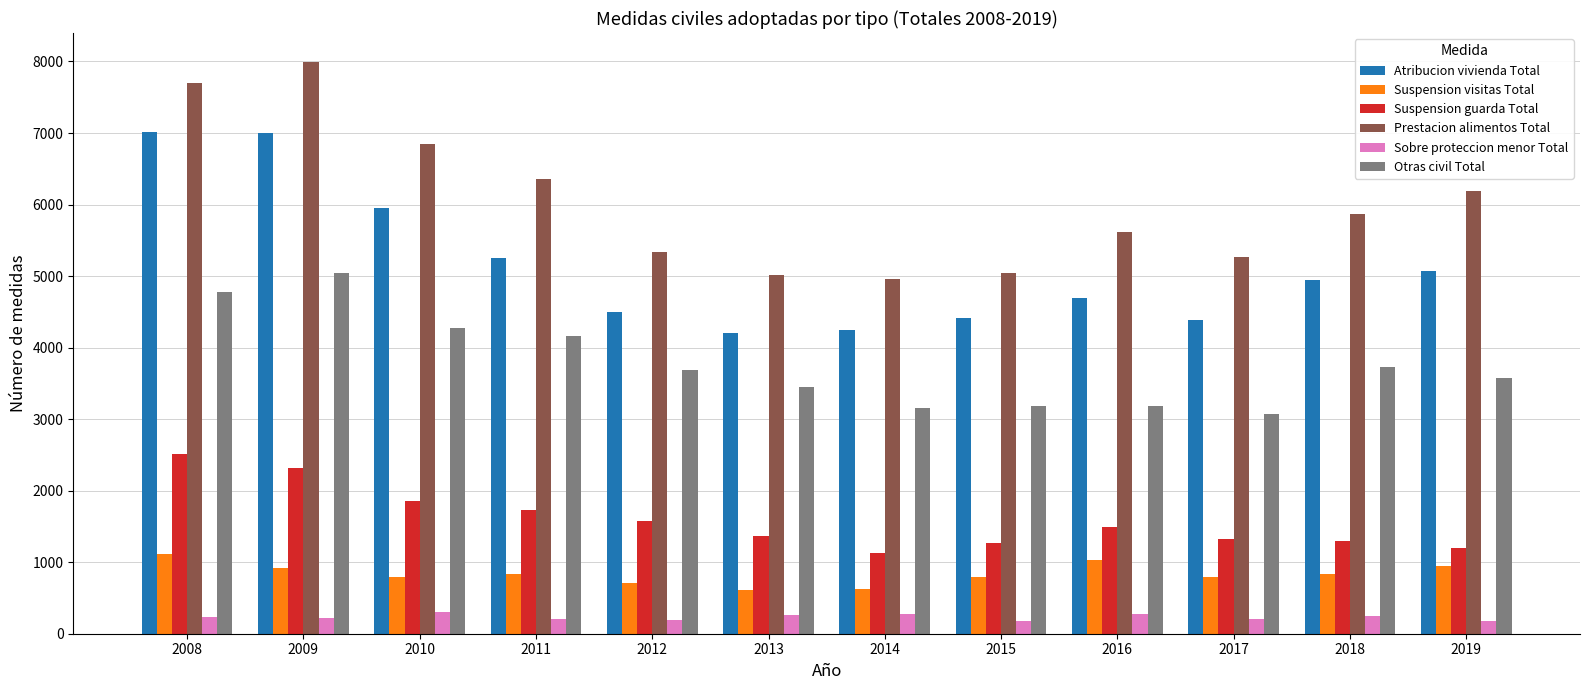

Which label corresponds to the largest value in the chart?

2009